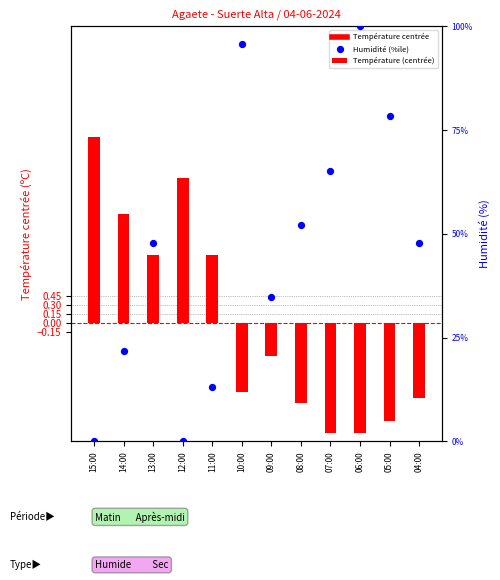

Which series contains the lowest Y value?

Température (centrée)